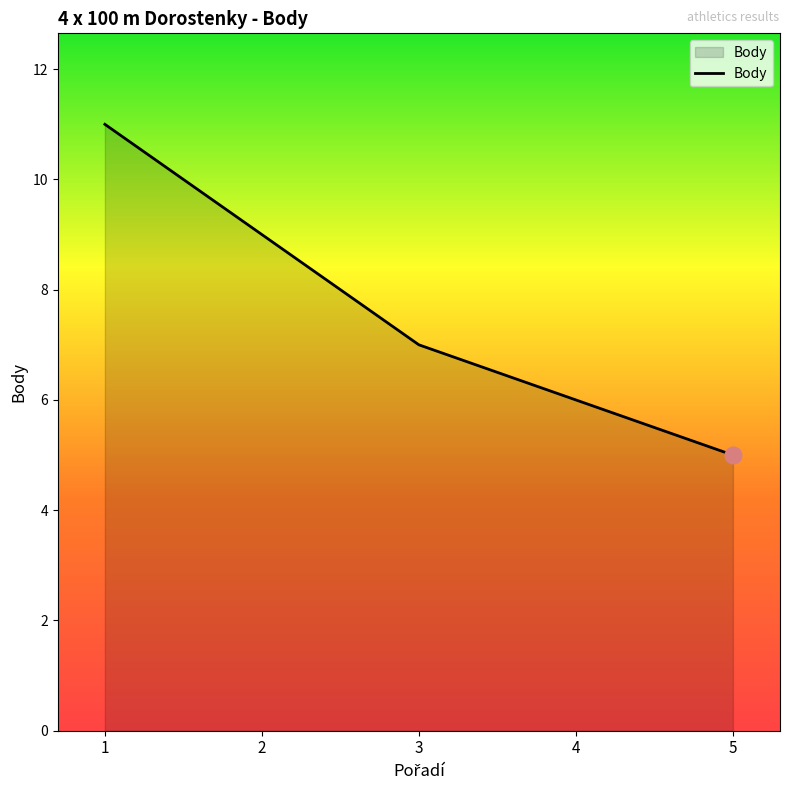

What is the ratio of the value at 1 to the value at 2?

1.2